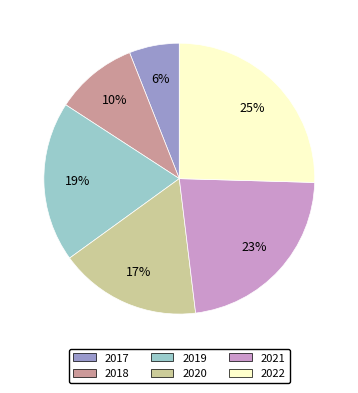

Combined, do 2020 and 2018 account for over 50%?

No